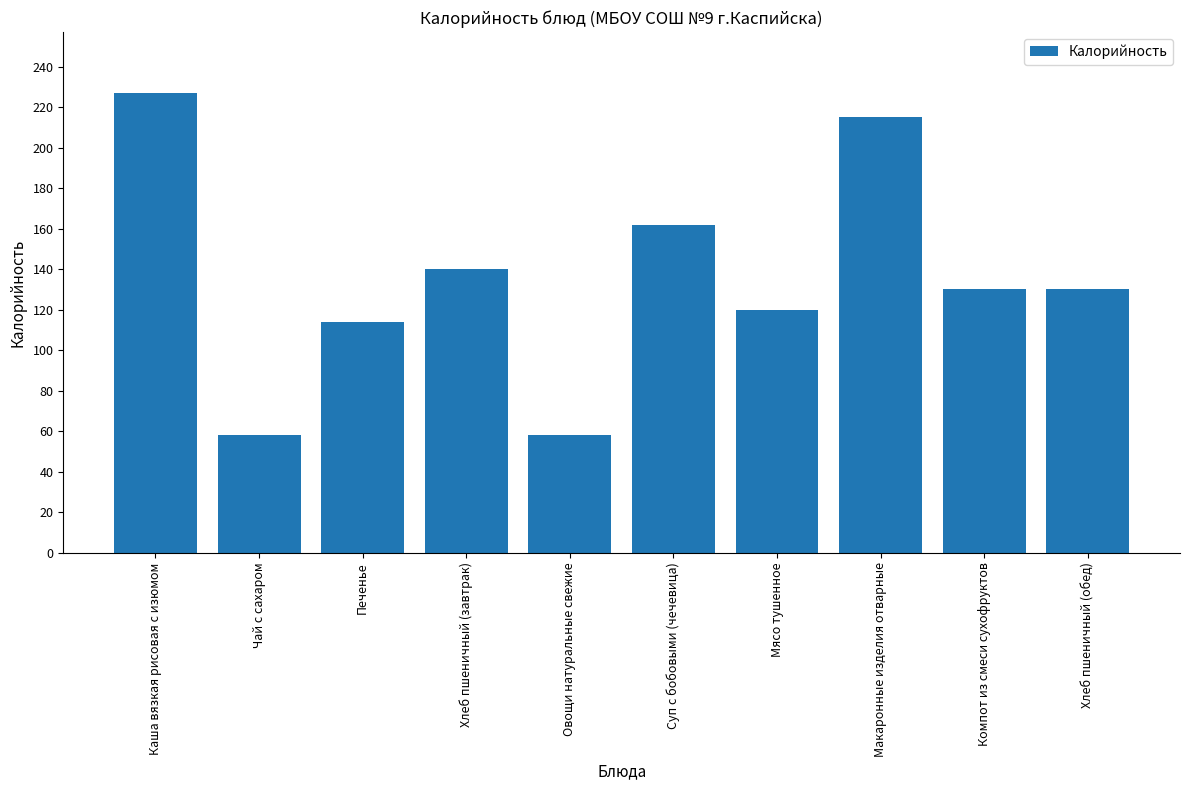

Reading left to right, list all the values displayed in this chart.

227	58	114	140	58	162	120	215	130	130